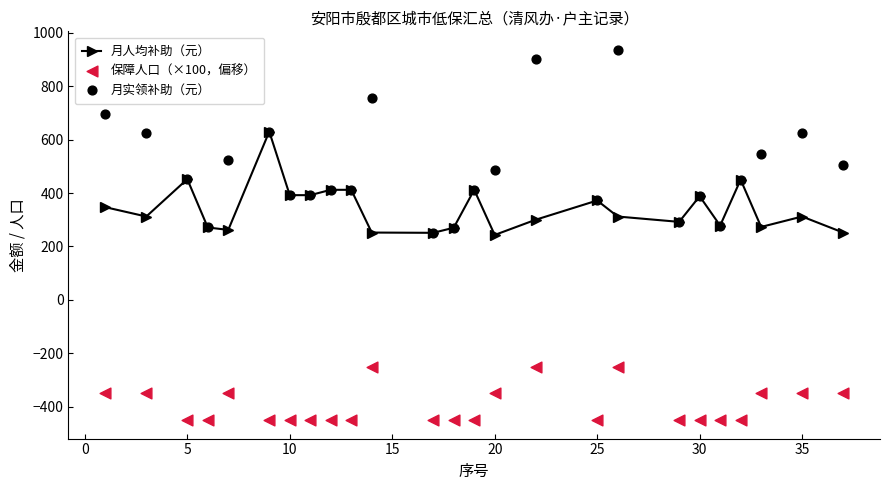

True or false: 月人均补助（元） has more than 0 interior local peaks.

True